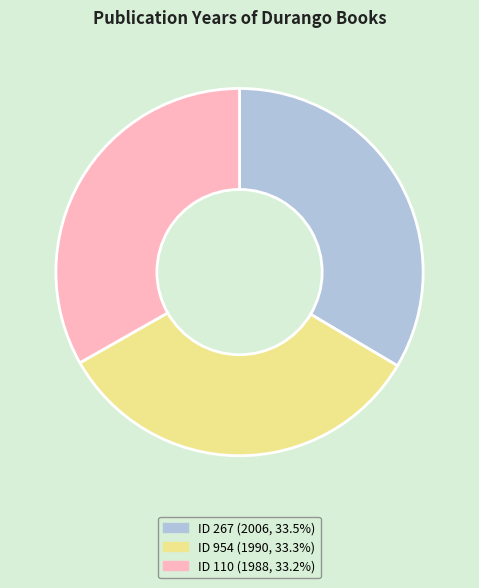

Is there any slice that represents more than half of the pie?

No